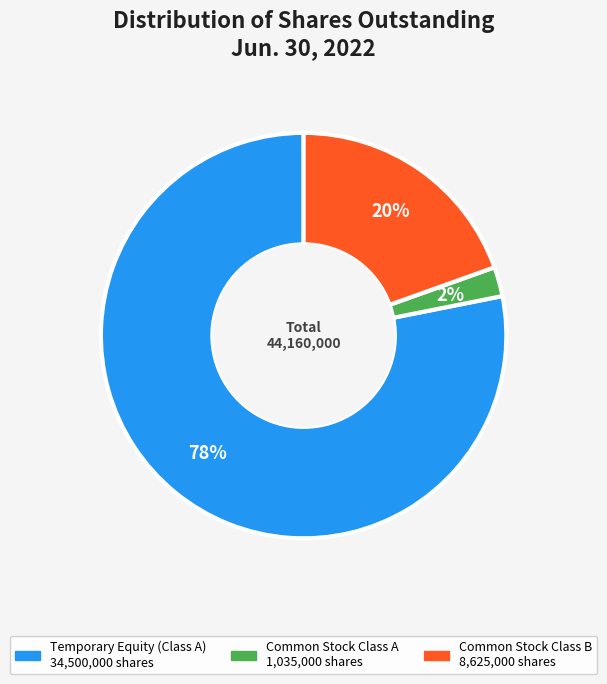

How many slices are in this pie chart?

3